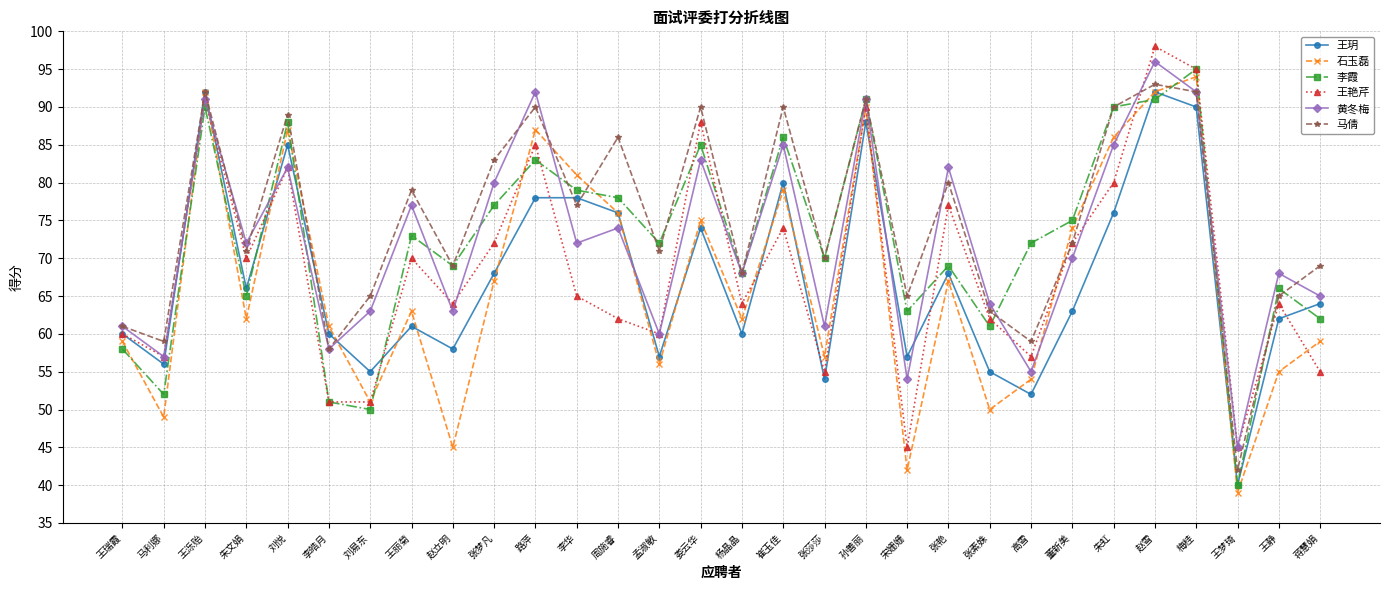

What position from the right is 王丽菊?

23